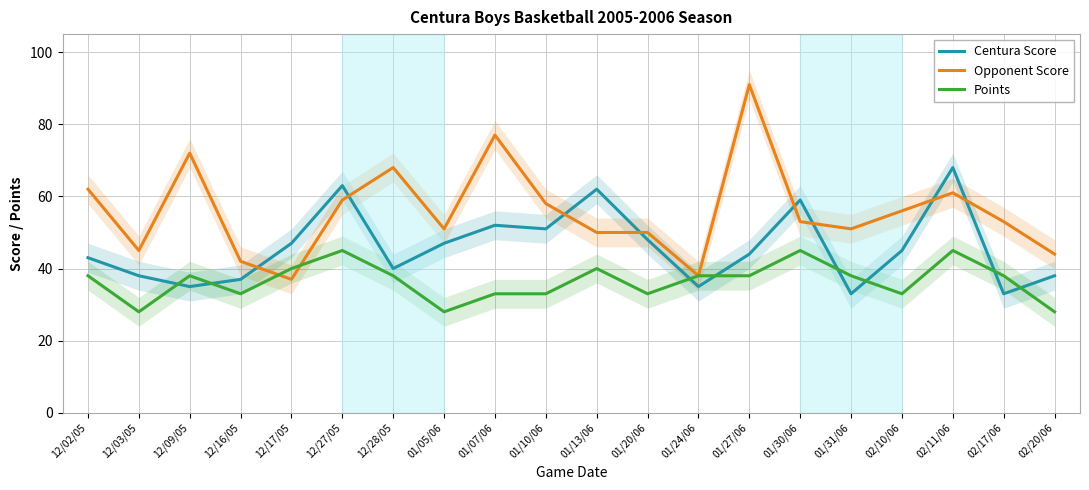

At 01/07/06, list the series in order from smallest to largest.

Points, Centura Score, Opponent Score